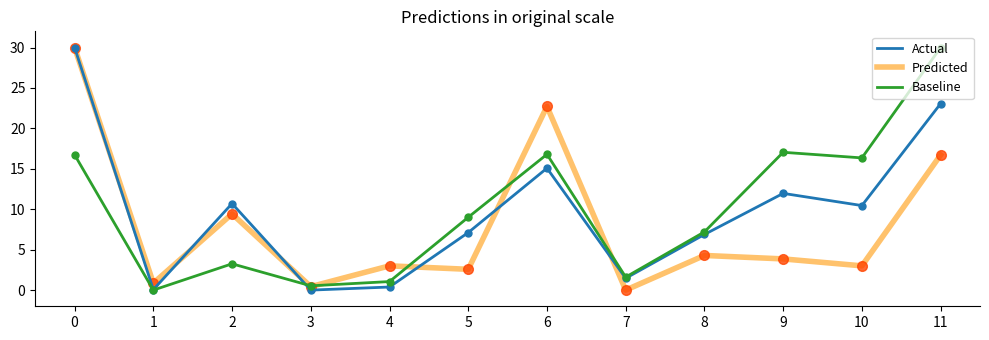

What is the difference between the highest and lowest values at 5?

6.4